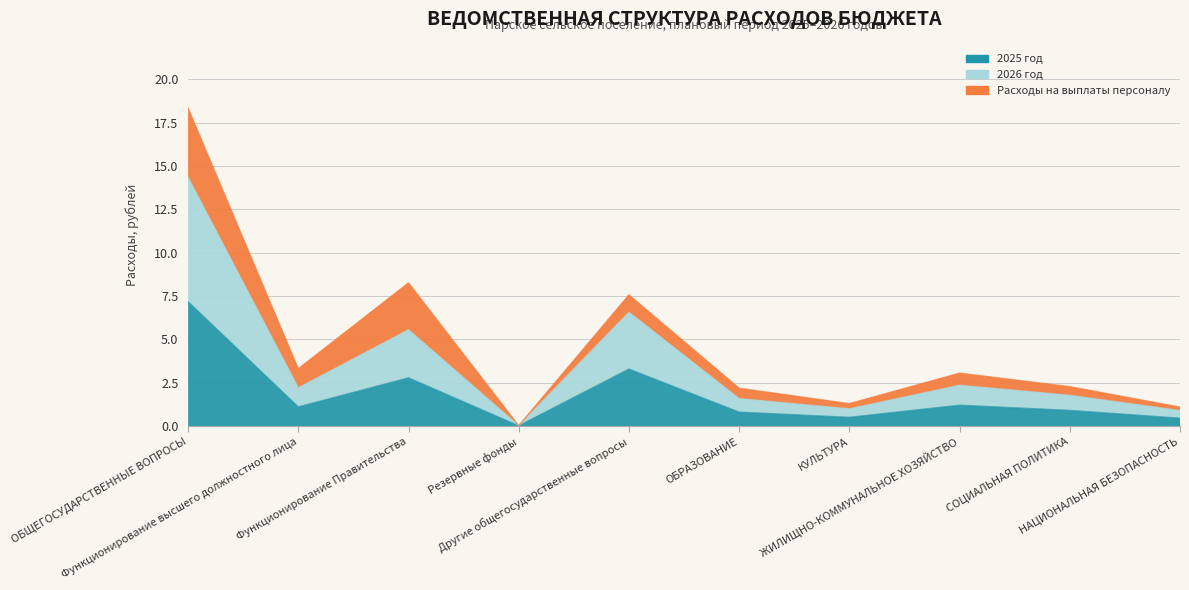

How many data points in 2025 год are above 1?

5